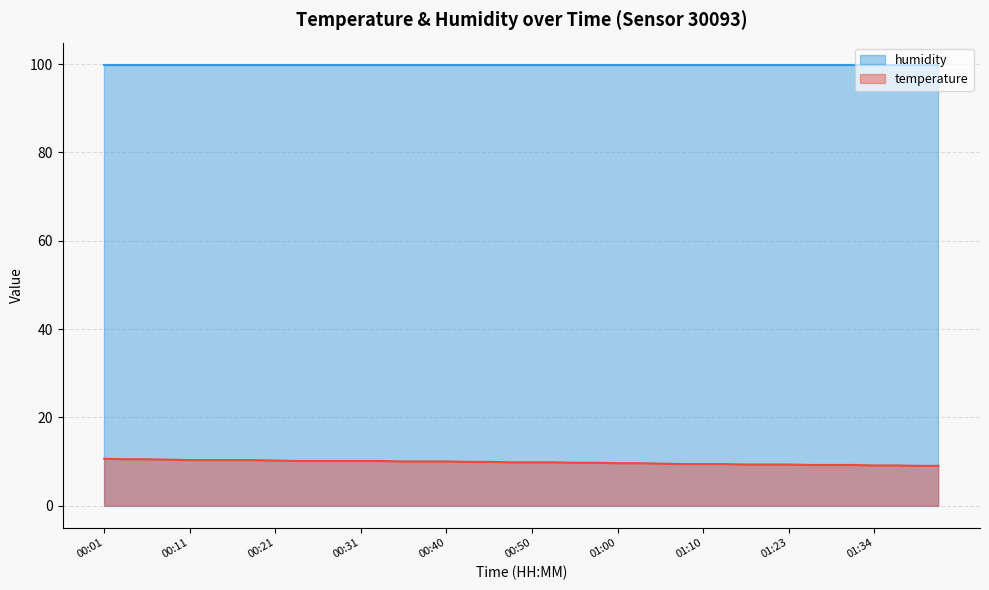

Which has a higher value, 01:47 or 00:40?

00:40